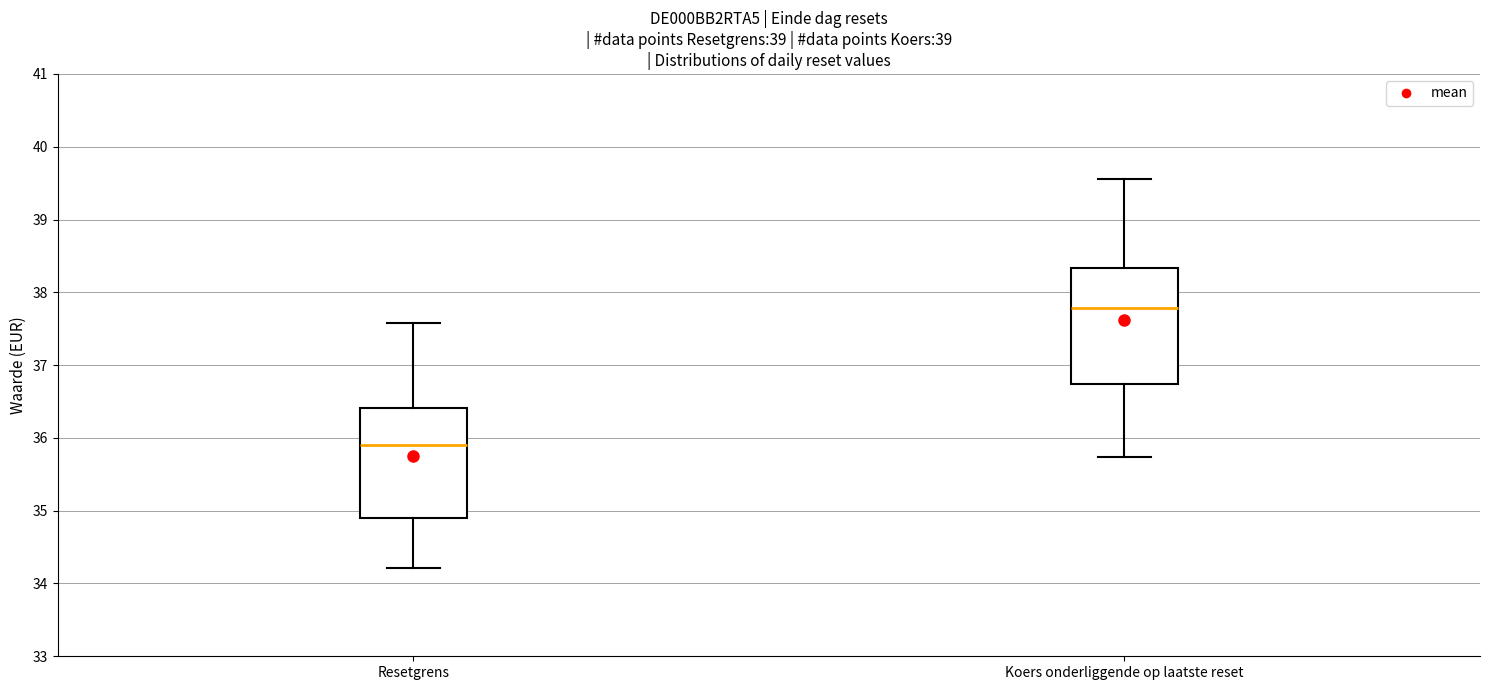

Reading left to right, transcribe this box plot: for each box, give where its median line is, the range the box spans, and where its two whiskers end, as read against the y-axis. The values are not printed on the chart, so give them approximately, as read against the axis.

Resetgrens: median 35.9, box 34.9 to 36.4, whiskers 34.2 to 37.6
Koers onderliggende op laatste reset: median 37.8, box 36.7 to 38.3, whiskers 35.7 to 39.6